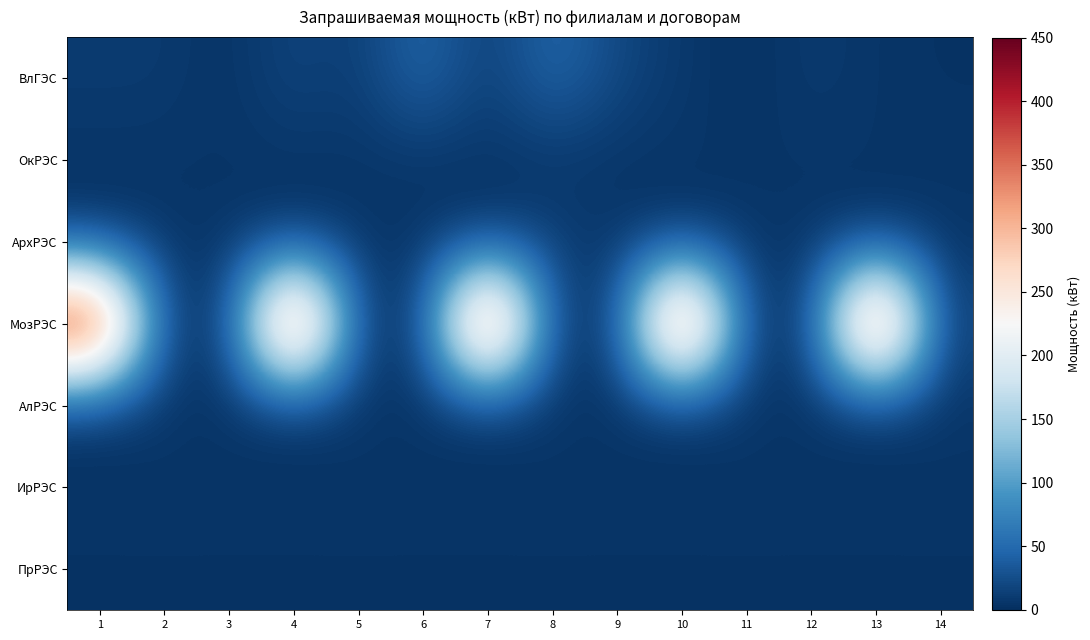

Reading right to left, what are all the values shown in this chart?

ВлГЭС: 14=3	13=5	12=10	11=1	10=8	9=20	8=50	7=10	6=50	5=10	4=19	3=3	2=10	1=10
ОкРЭС: 14=5	13=5	12=5	11=5	10=5	9=5	8=5	7=5	6=5	5=5	4=5	3=5	2=5	1=5
АрхРЭС: 14=5	13=5	12=5	11=5	10=5	9=5	8=15	7=5	6=5	5=5	4=5	3=5	2=5	1=5
МозРЭС: 14=12	13=450	12=7	11=12	10=450	9=7	8=12	7=450	6=7	5=12	4=450	3=7	2=12	1=450
АлРЭС: 14=5	13=3	12=3	11=5	10=3	9=3	8=5	7=3	6=3	5=5	4=3	3=3	2=5	1=3
ИрРЭС: 14=5	13=5	12=5	11=5	10=5	9=5	8=5	7=5	6=5	5=5	4=5	3=5	2=5	1=5
ПрРЭС: 14=3	13=3	12=3	11=3	10=3	9=3	8=3	7=3	6=3	5=3	4=3	3=3	2=3	1=3